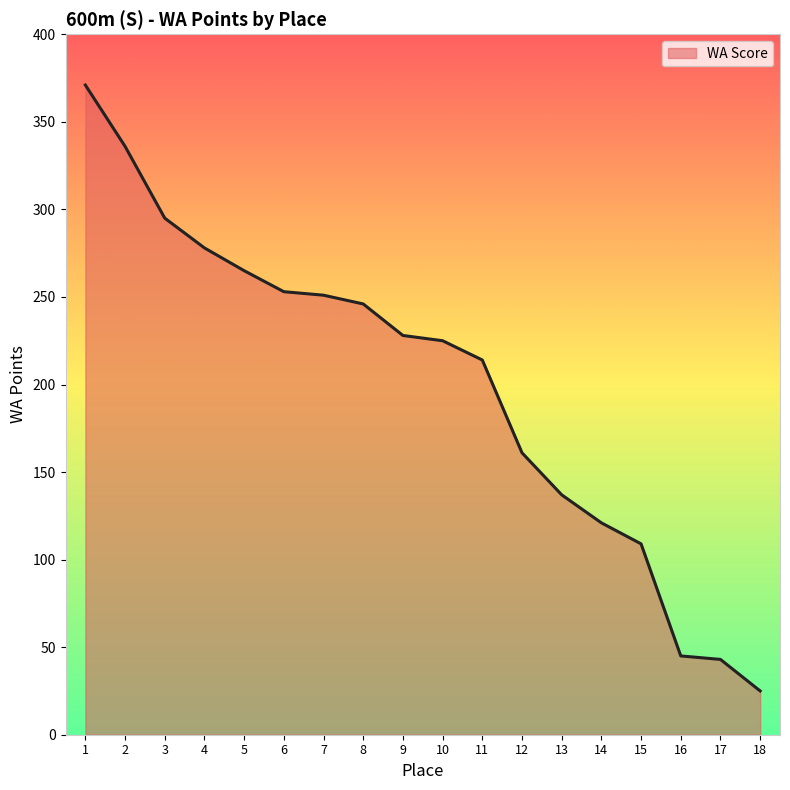

What is the sum of the values at 15 and 2?

445